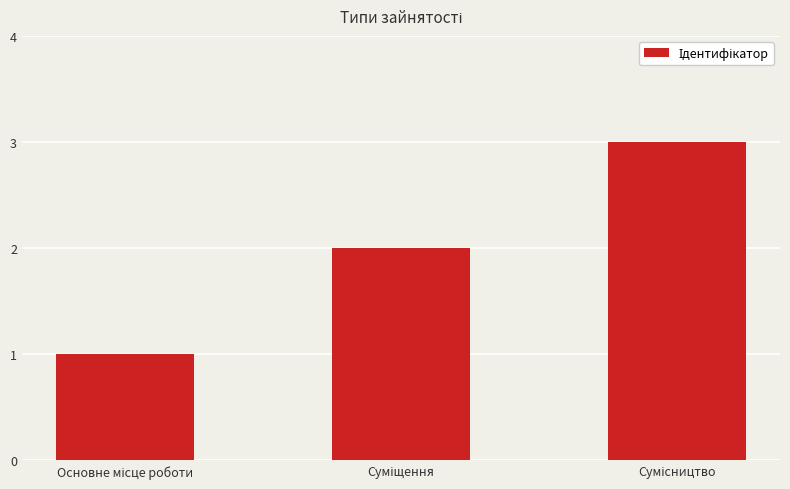

What is the sum of all values?

6